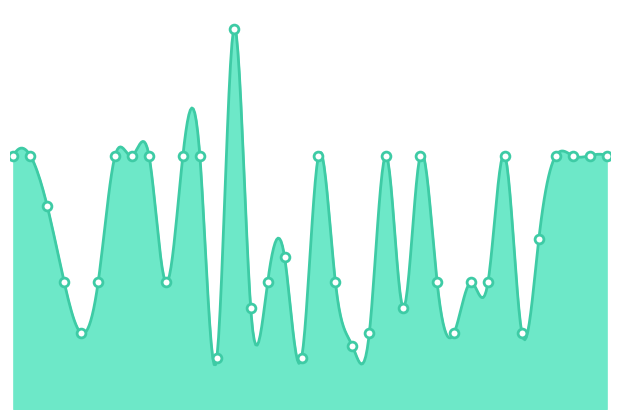

What is the total value across all series at 31?

5300